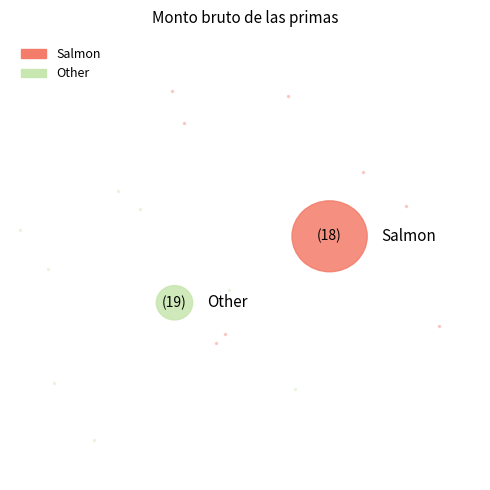

To the nearest percent, what is the average slice percentage?

3%